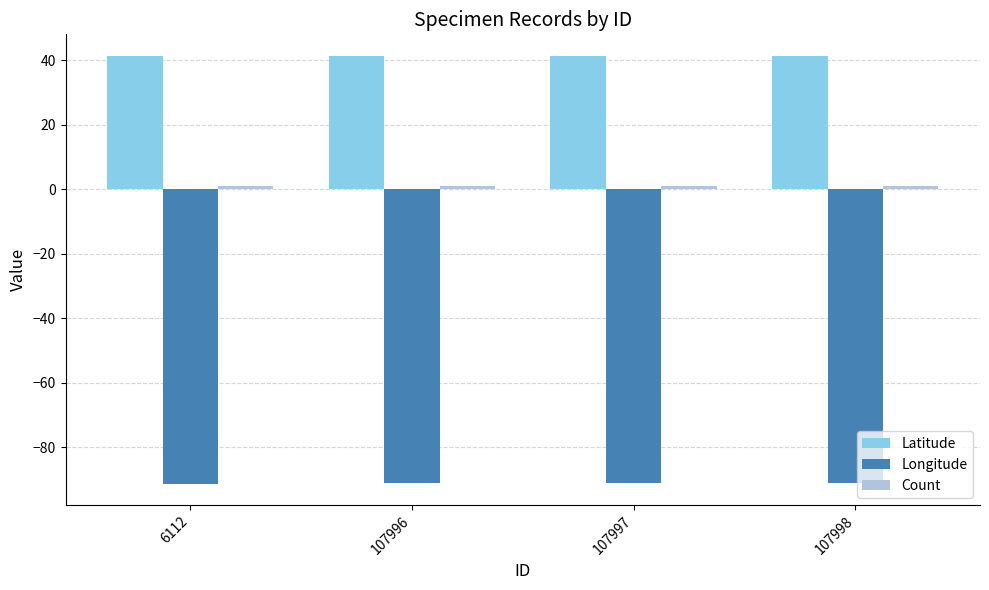

What is the spread (max minus min) of values at 107997?

132.4